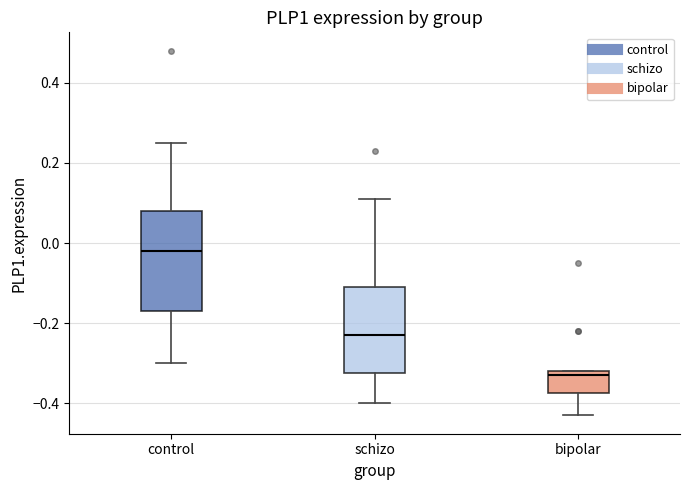

Reading left to right, read every box against the y-axis: the position of its median line, the range the box covers, and the ends of its whiskers. The values are not printed on the chart, so give them approximately, as read against the axis.

control: median -0.02, box -0.16 to 0.08, whiskers -0.30 to 0.26
schizo: median -0.22, box -0.32 to -0.10, whiskers -0.40 to 0.12
bipolar: median -0.32 (just below the box's upper edge), box -0.38 to -0.32, whiskers -0.42 to -0.32